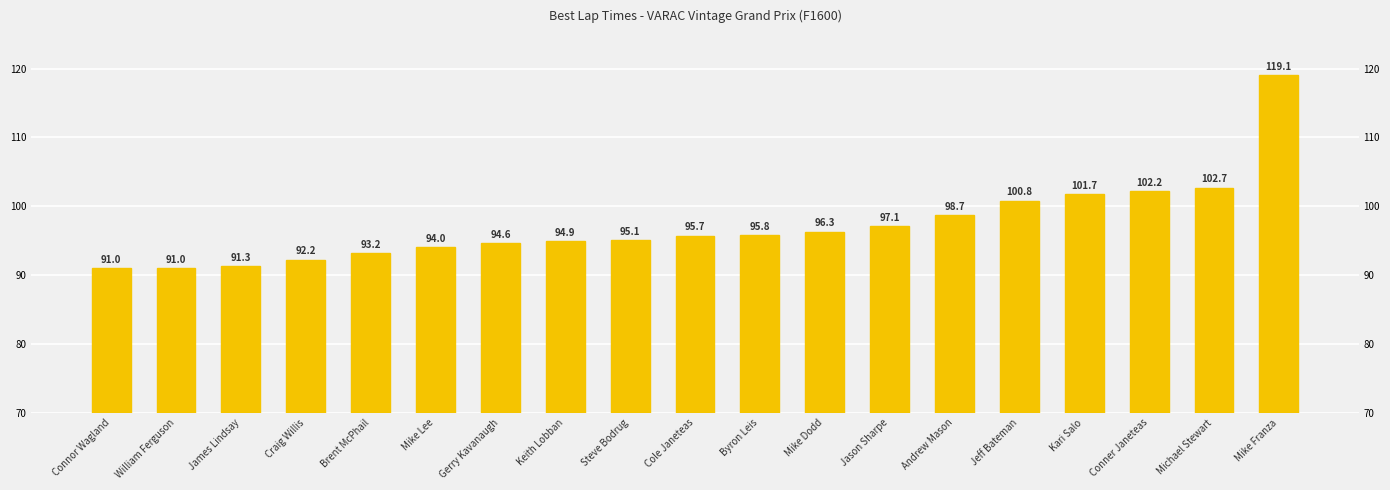

What is the minimum value shown in the chart?

91.0